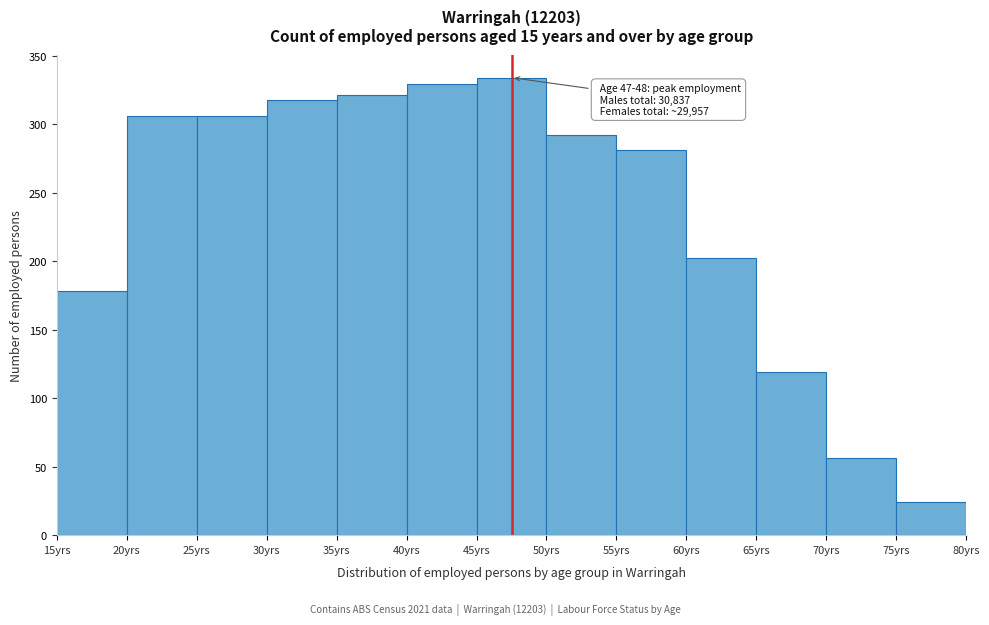

Which range on the x-axis has the tallest bar?

45 to 50